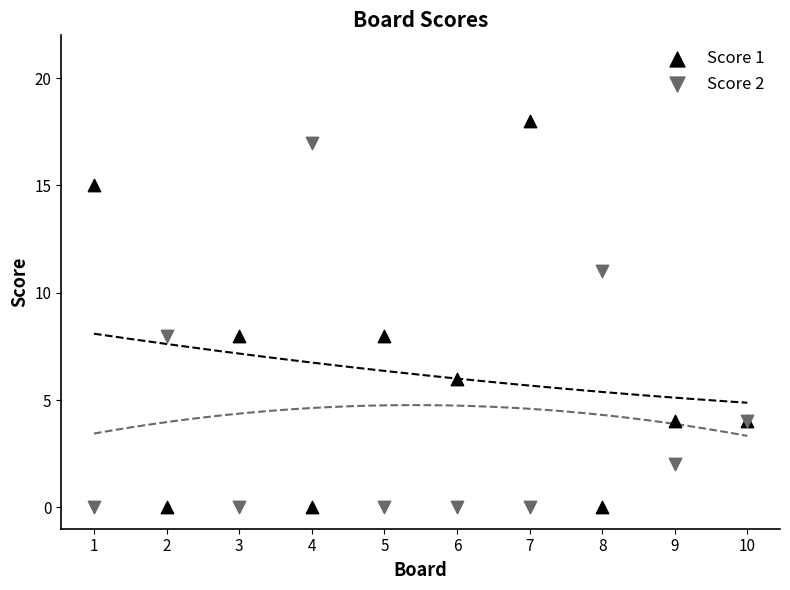

What is the X range (max minus min) for the scatter plot?

9